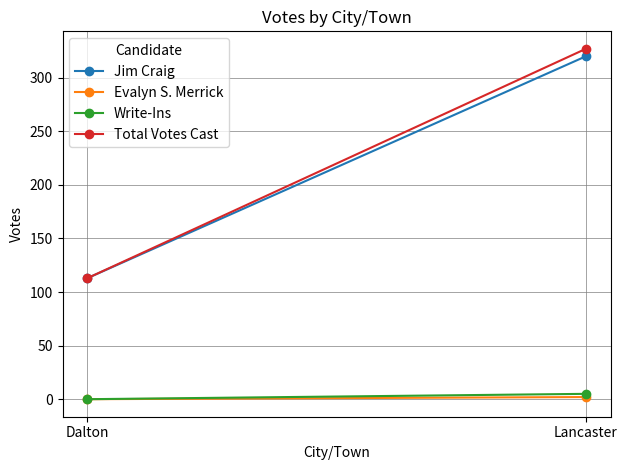

Reading left to right, what are all the values shown in this chart?

Jim Craig: Dalton=113	Lancaster=320
Evalyn S. Merrick: Dalton=0	Lancaster=2
Write-Ins: Dalton=0	Lancaster=5
Total Votes Cast: Dalton=113	Lancaster=327